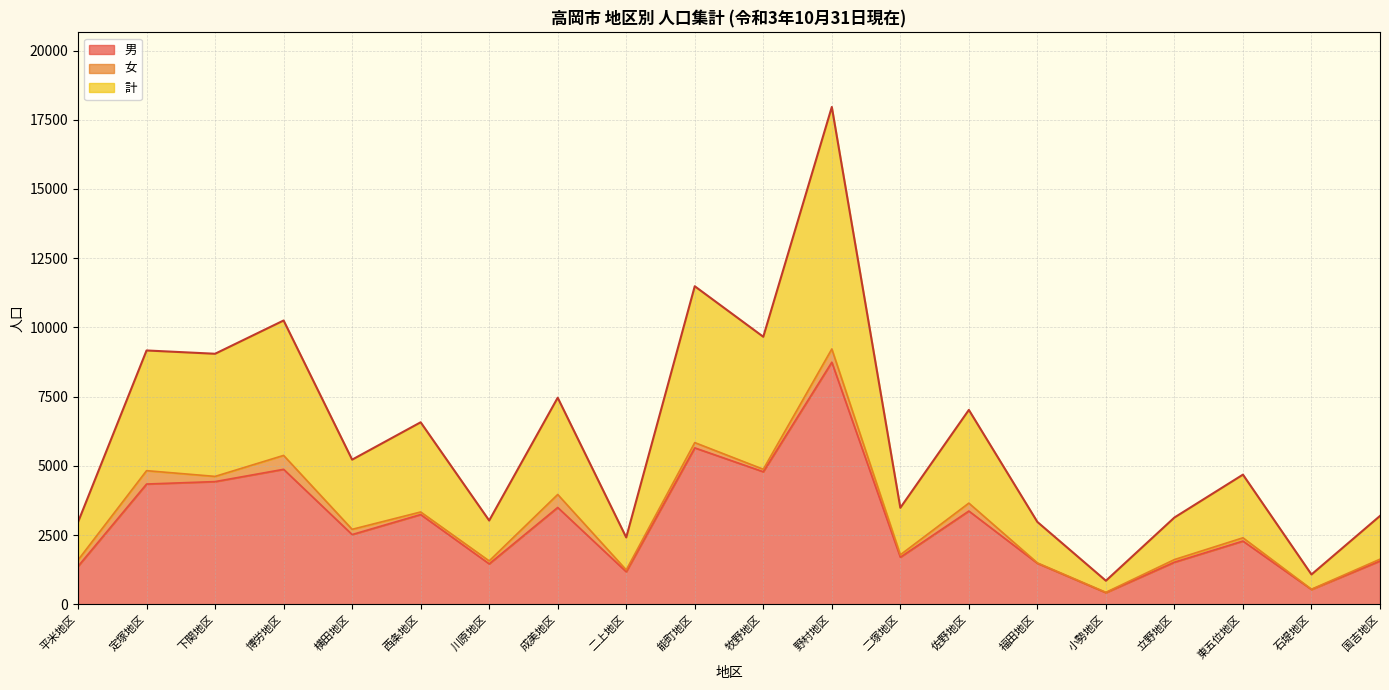

True or false: 男 and 計 intersect in this chart.

False